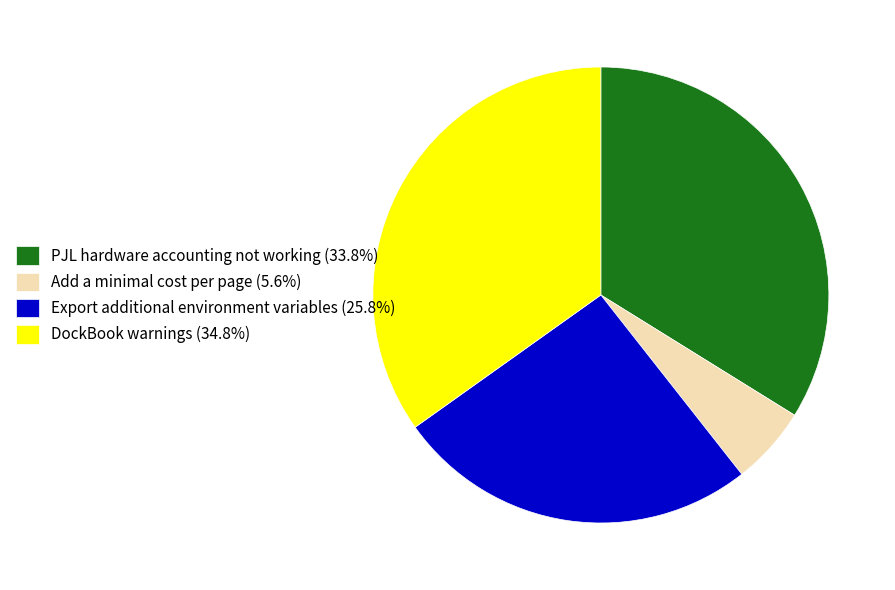

Does any single category account for the majority?

No